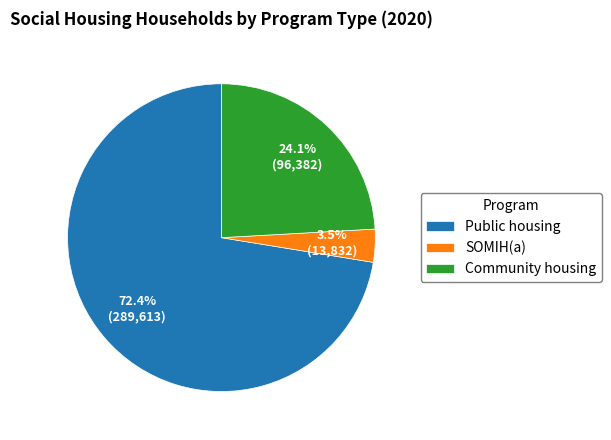

Is it true that Community housing is 24% of the pie?

True